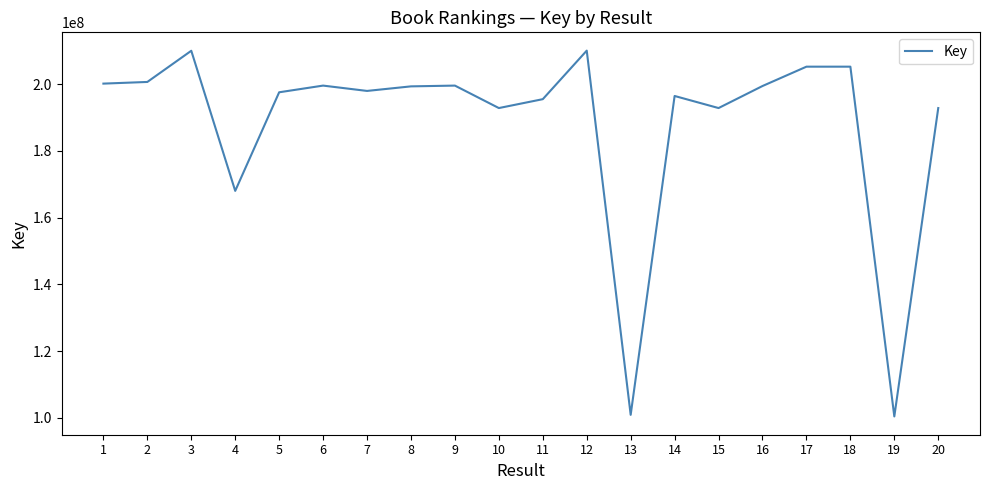

The value at 19 is 57766329. True or false?

False